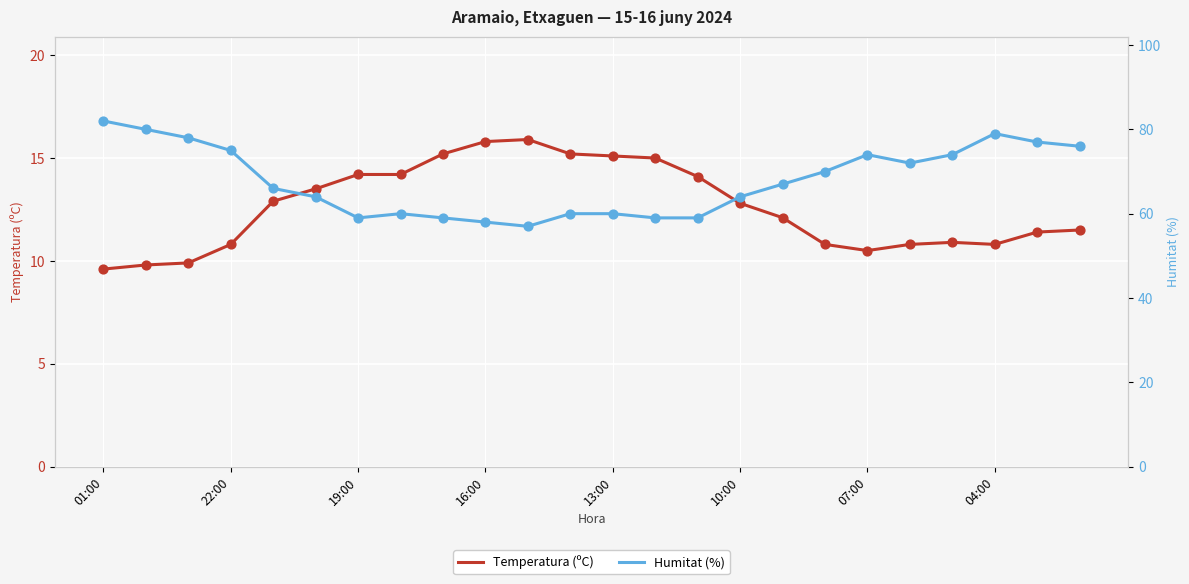

Which series contains the highest Y value?

Humitat (%)